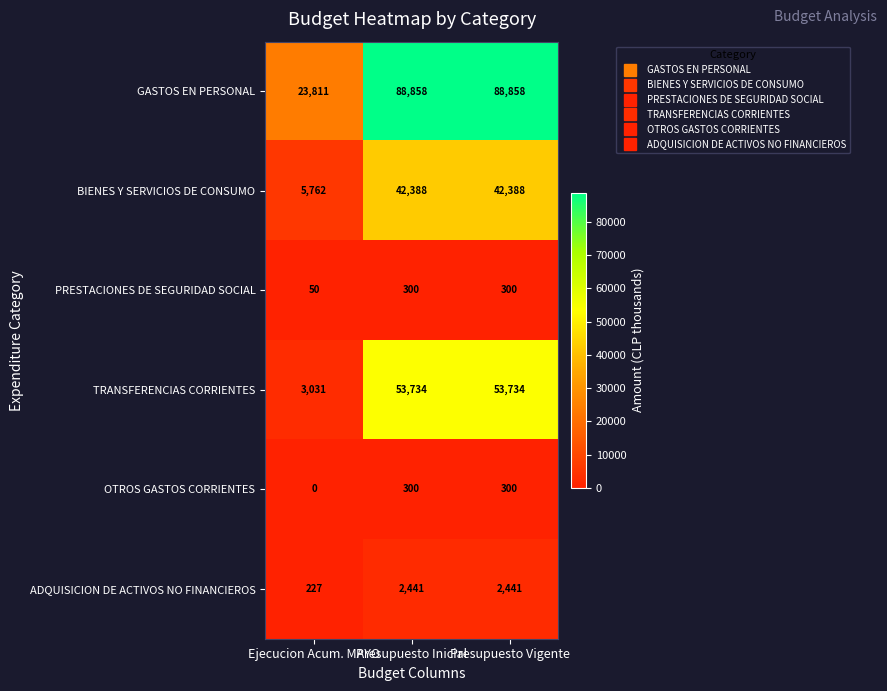

Which series has the largest total across all categories?

GASTOS EN PERSONAL